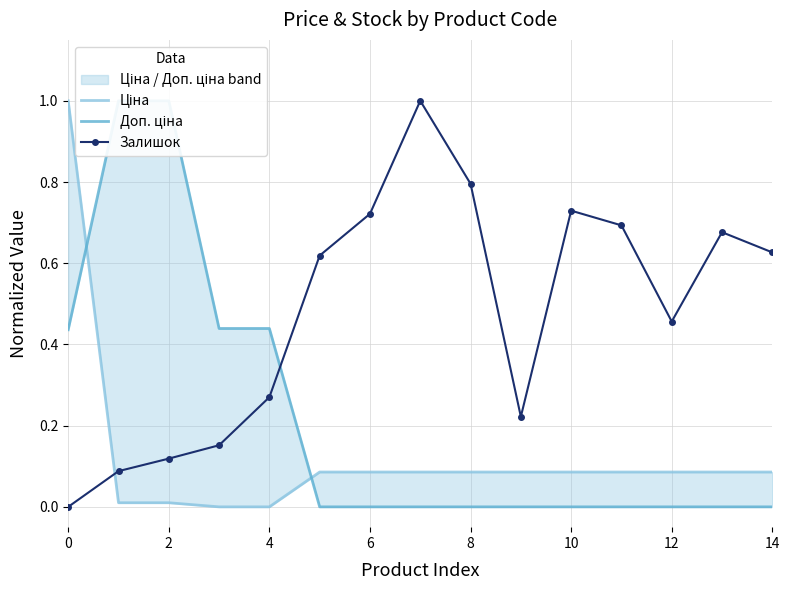

Is it true that Залишок equals 0.5 at 4?

False